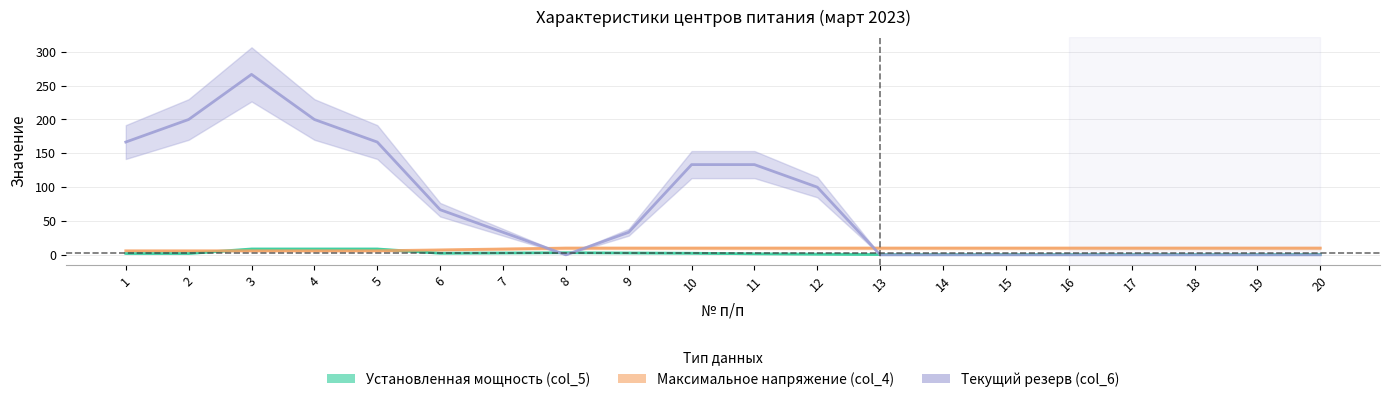

True or false: Установленная мощность (col_5) and Текущий резерв (col_6) intersect in this chart.

True